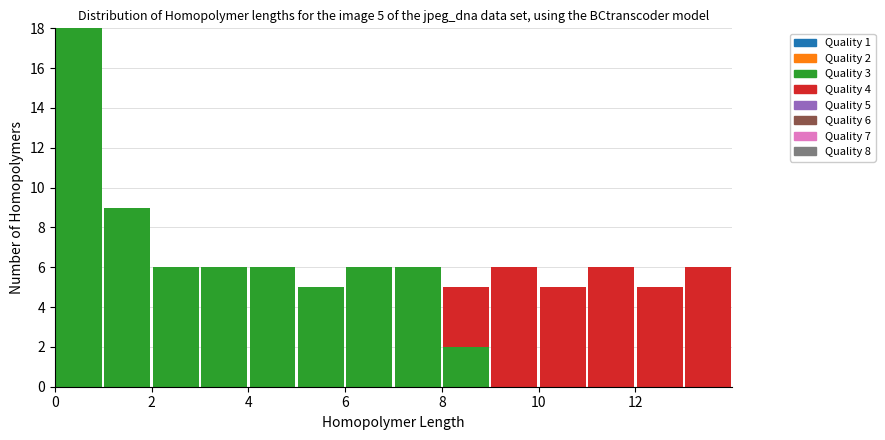

Which range on the x-axis has the tallest stacked bar (by total height)?

0 to 1